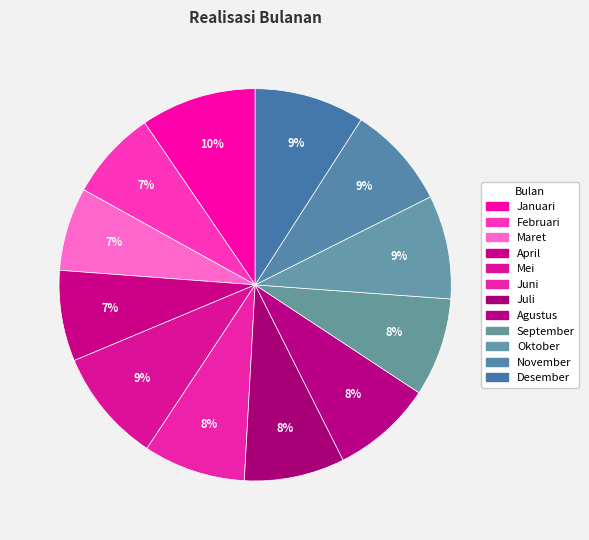

Is September the majority of the pie?

No